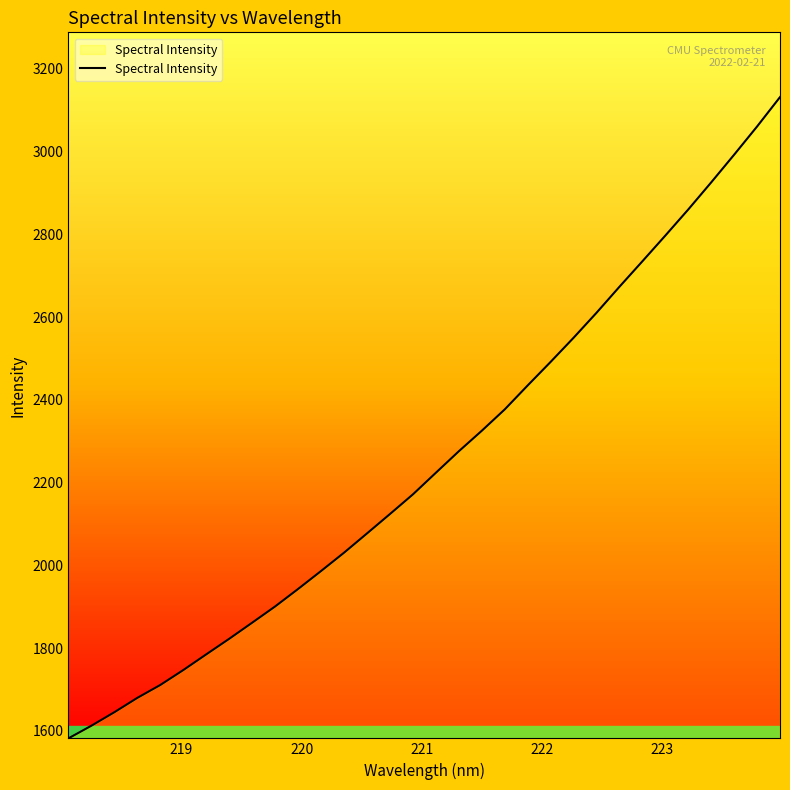

What is the difference between the maximum and minimum values?

1550.2